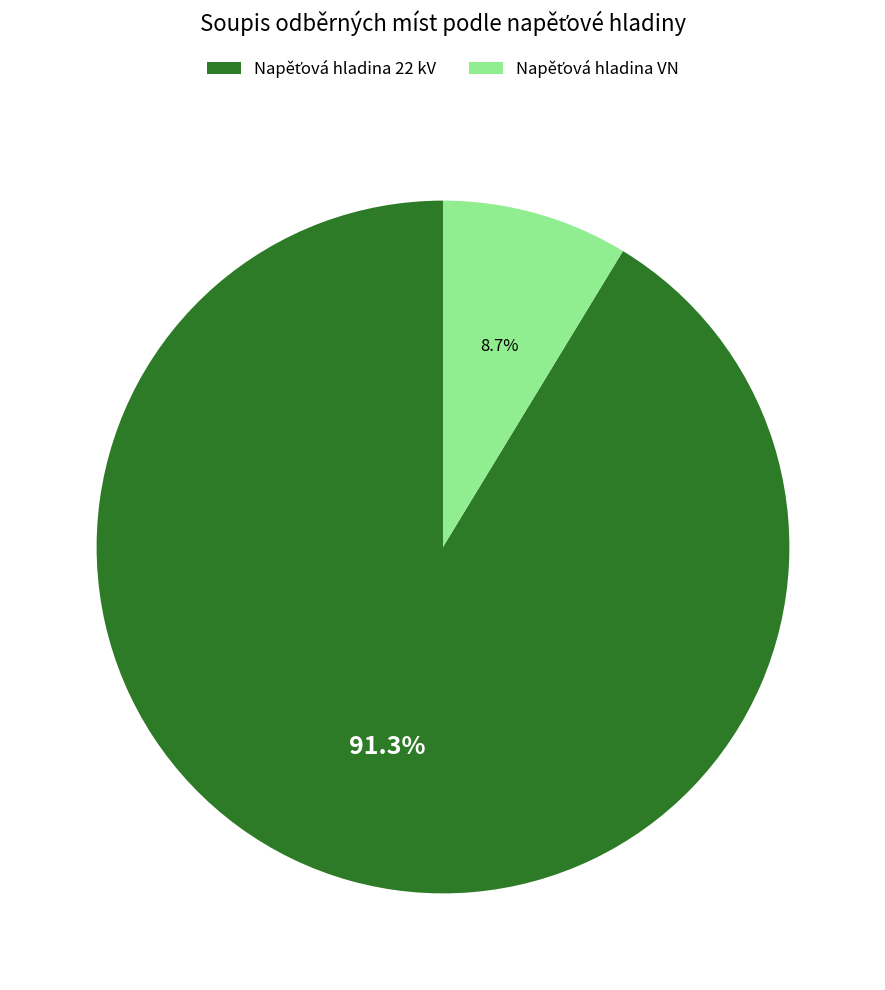

Does any single category account for the majority?

Yes